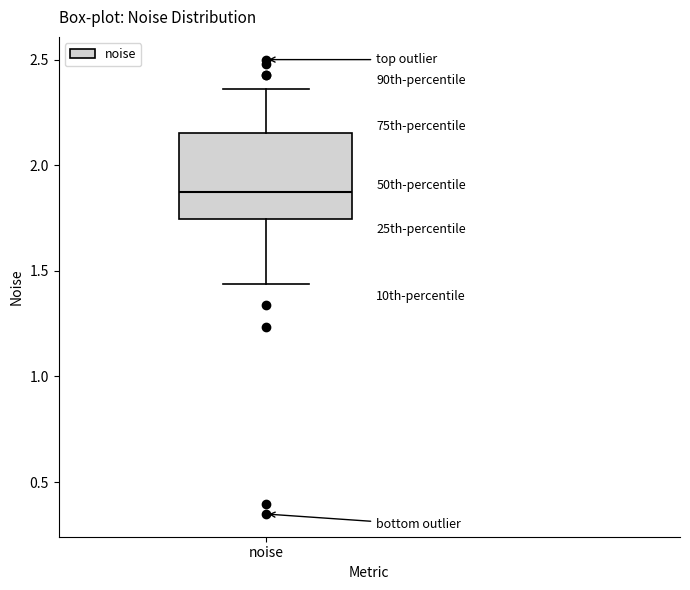

Read this box plot against the y-axis: the position of the median line, the range covered by the box, and the ends of both whiskers. The values are not printed on the chart, so give them approximately, as read against the axis.

median 1.85, box 1.75 to 2.15, whiskers 1.45 to 2.35